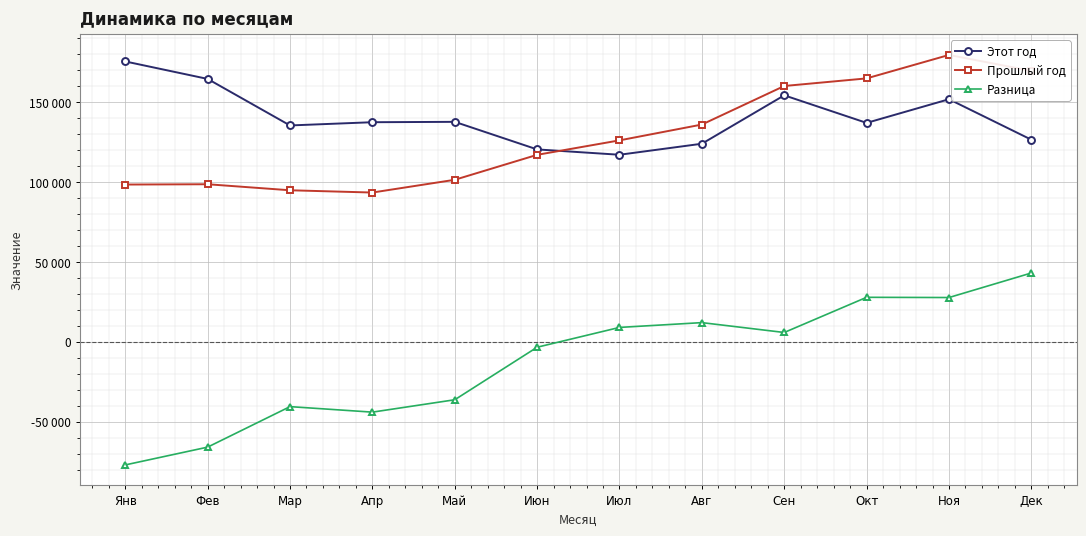

Is this an area chart (filled region under the line)?

No